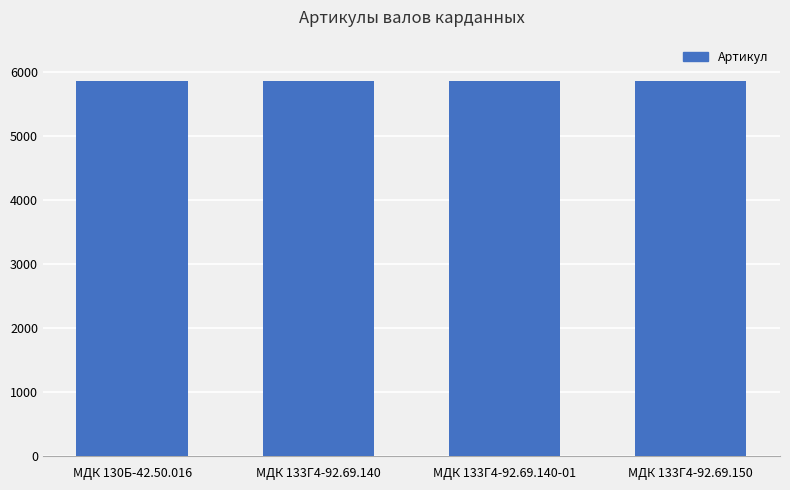

The chart shows a value of 5849 at МДК 130Б-42.50.016. True or false?

True